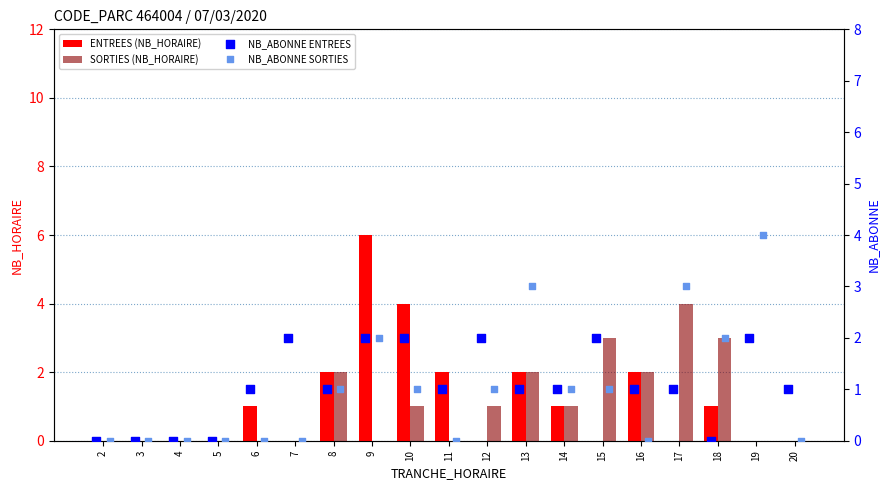

Which series has the largest total across all categories?

ENTREES (NB_HORAIRE)